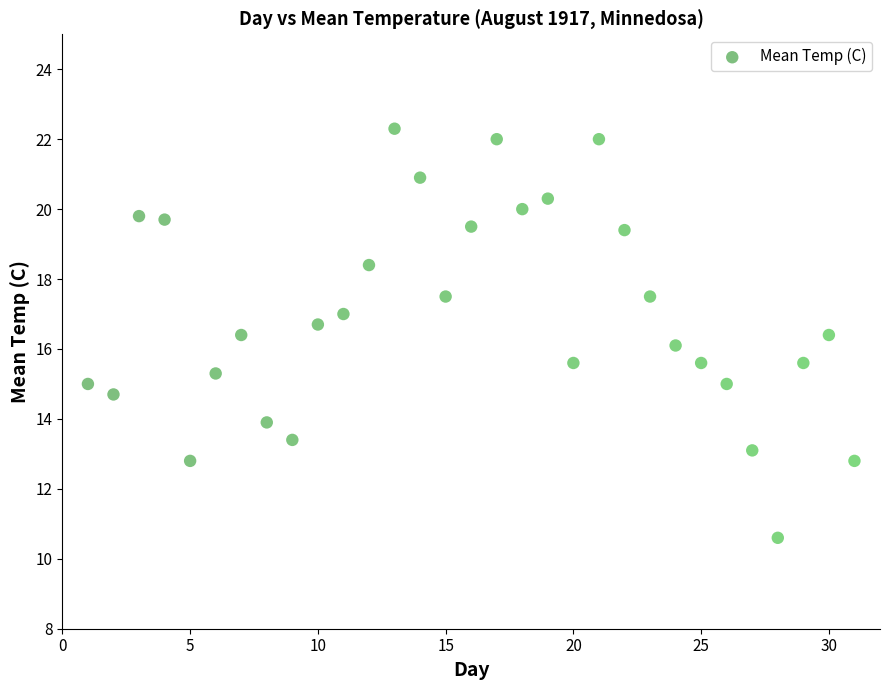

What is the range of X values (max minus min)?

30.0